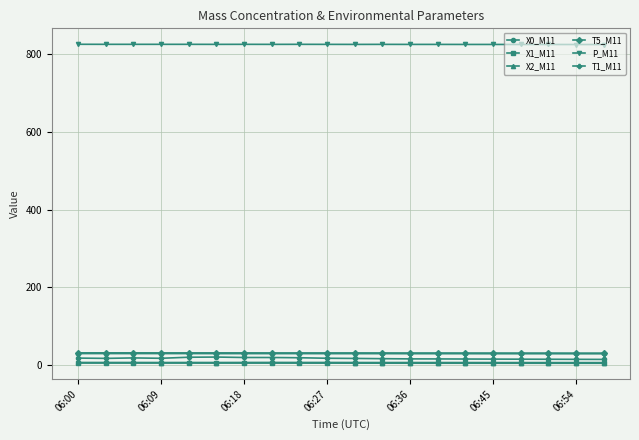

Does the chart have visible grid lines?

Yes